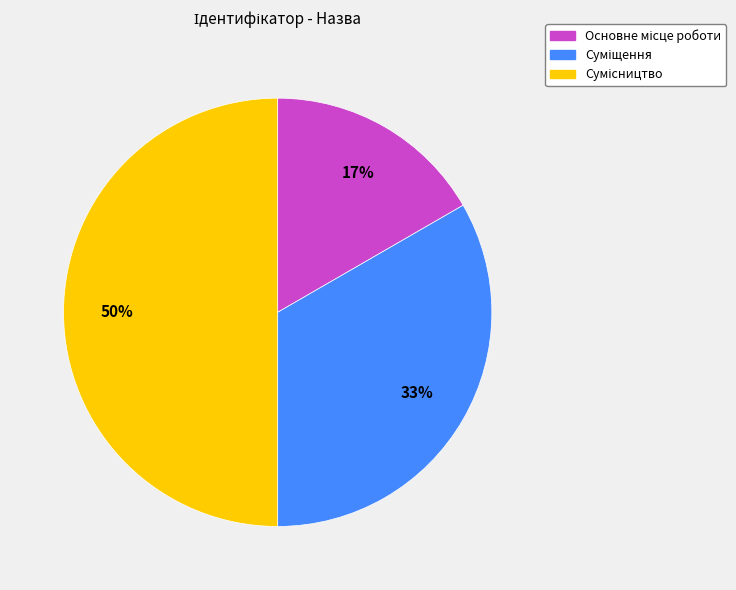

To the nearest percent, what is the difference between the largest and smallest slice percentages?

33%